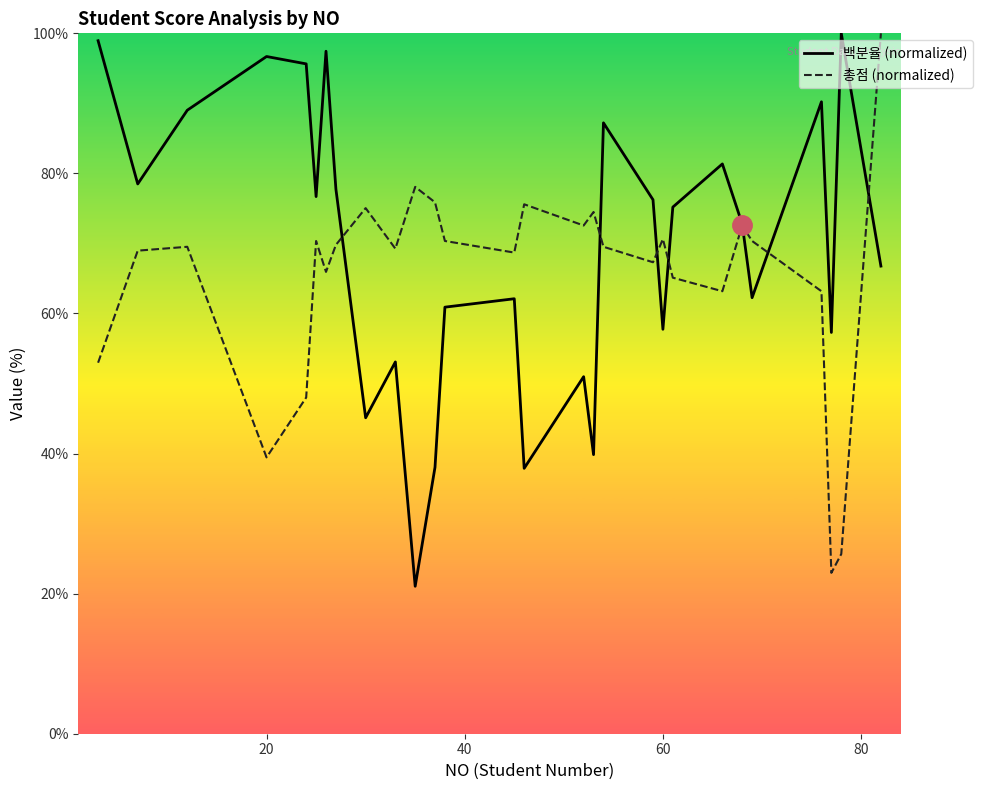

What is the lowest value of the 총점 (normalized) series?

23.0